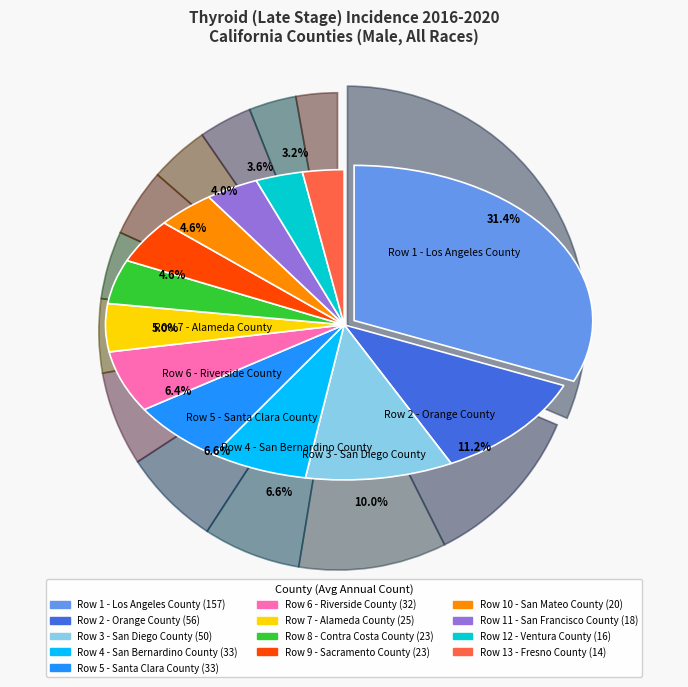

Does any single category account for the majority?

No